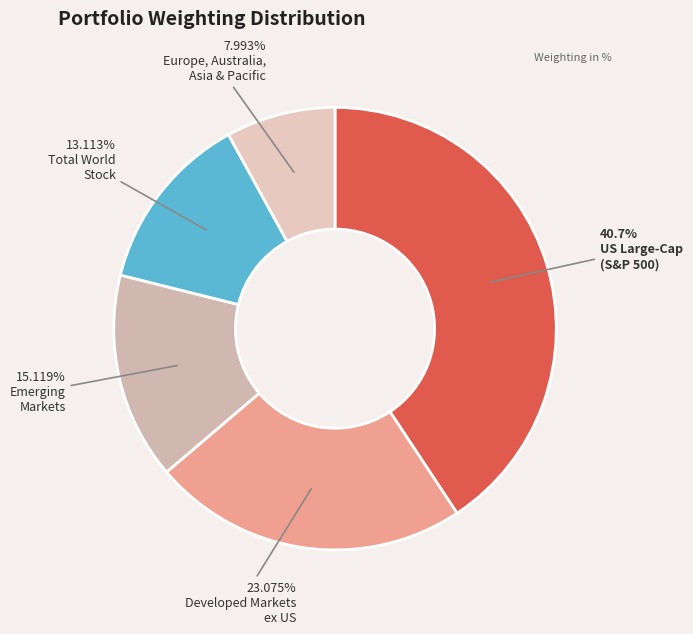

To the nearest percent, what is the average slice percentage?

20%